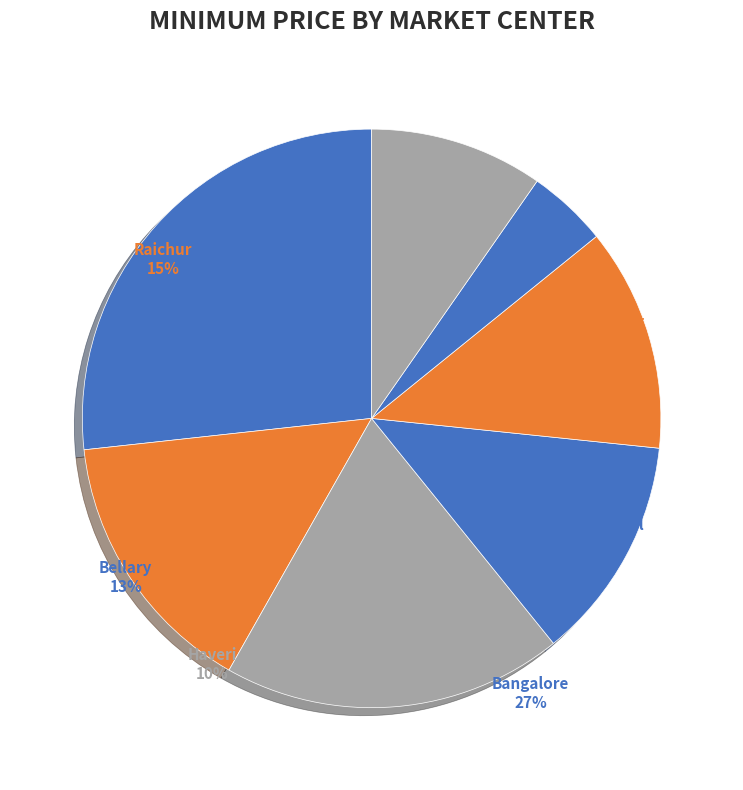

The Bellary slice represents 13% of the pie. True or false?

True